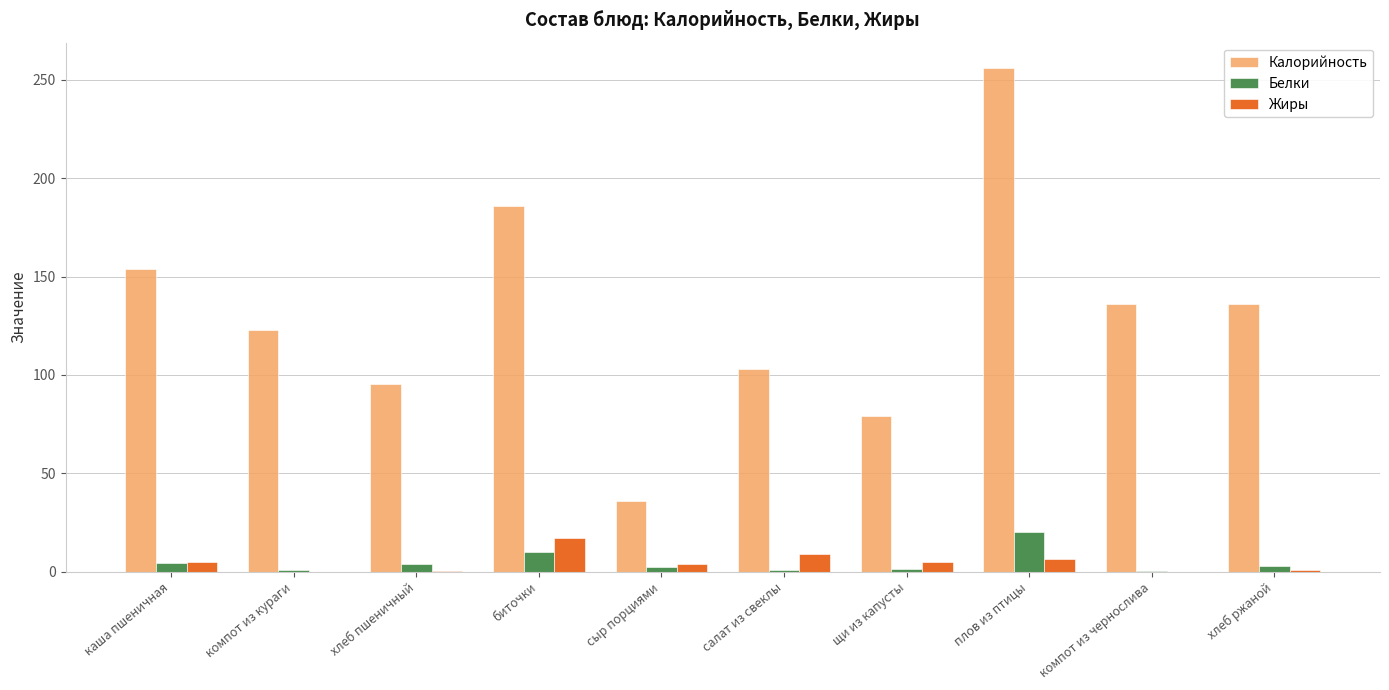

Between щи из капусты and хлеб ржаной, which series saw the biggest shift?

Калорийность